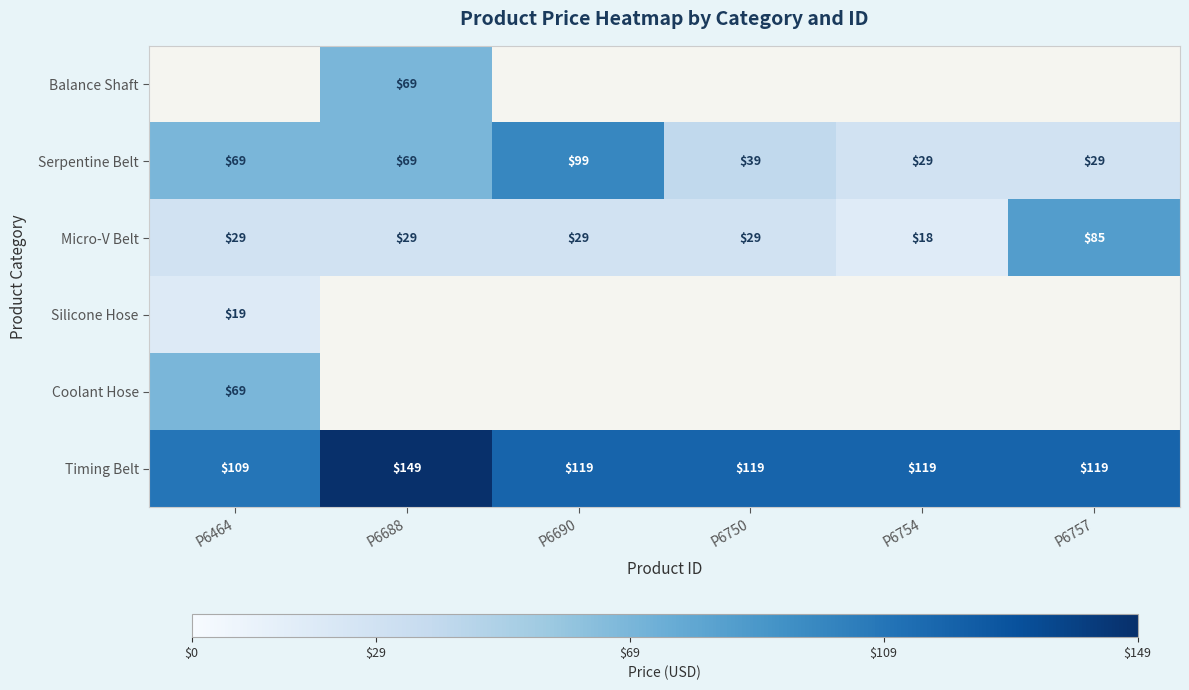

What is the difference between the maximum and second lowest values in the Serpentine Belt series?

70